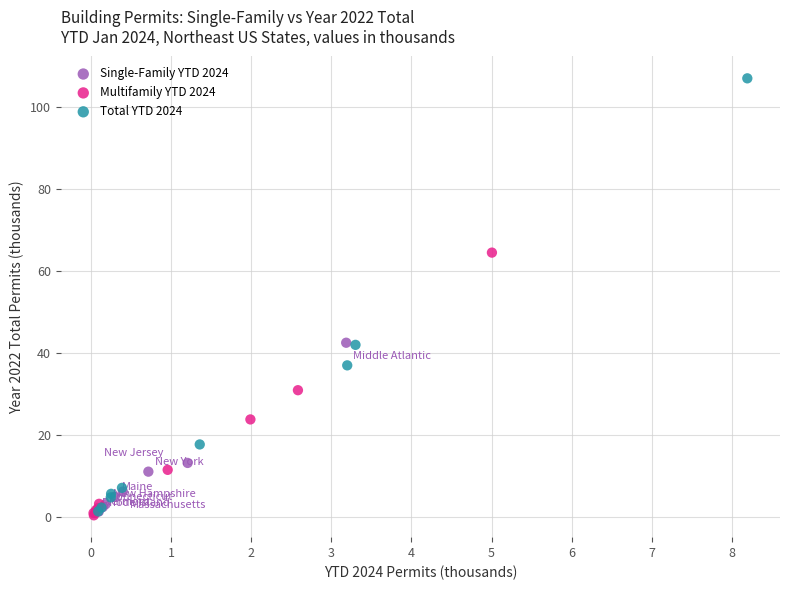

Which series has the widest spread of Y values?

Total YTD 2024